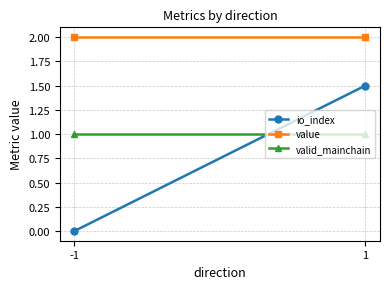

What is the value of the valid_mainchain point at the 1st from the left?

1.0